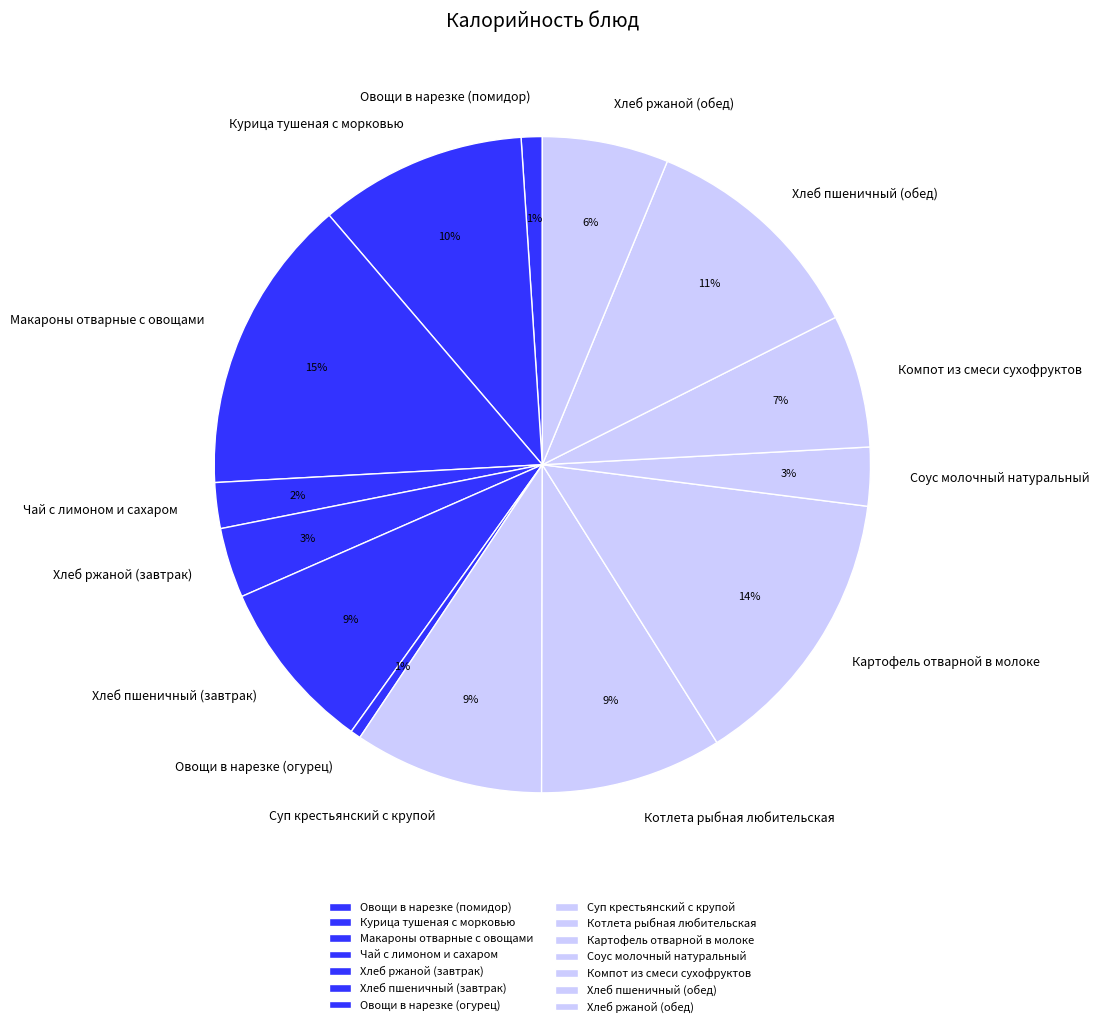

The Чай с лимоном и сахаром slice represents 8% of the pie. True or false?

False